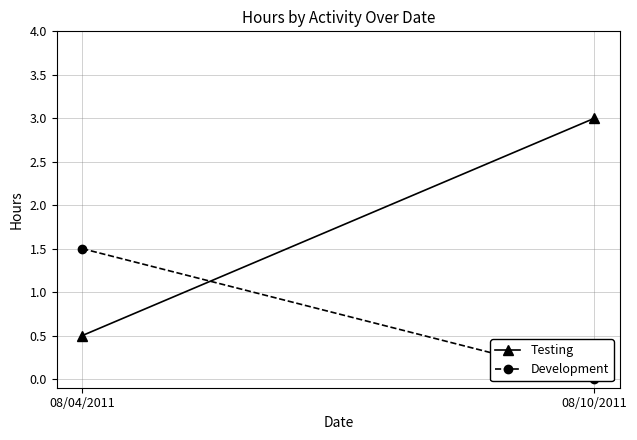

What is the label of the 1st point from the right?

08/10/2011